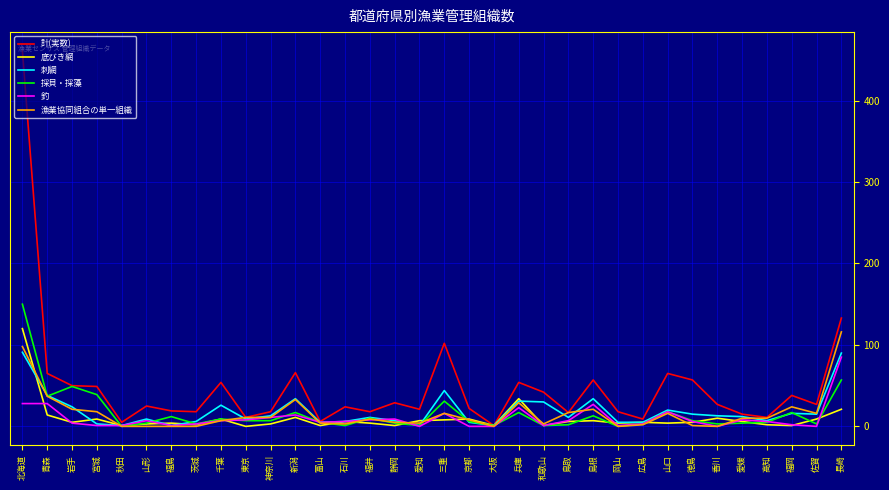

At which category does the chart reach its peak across all series?

北海道